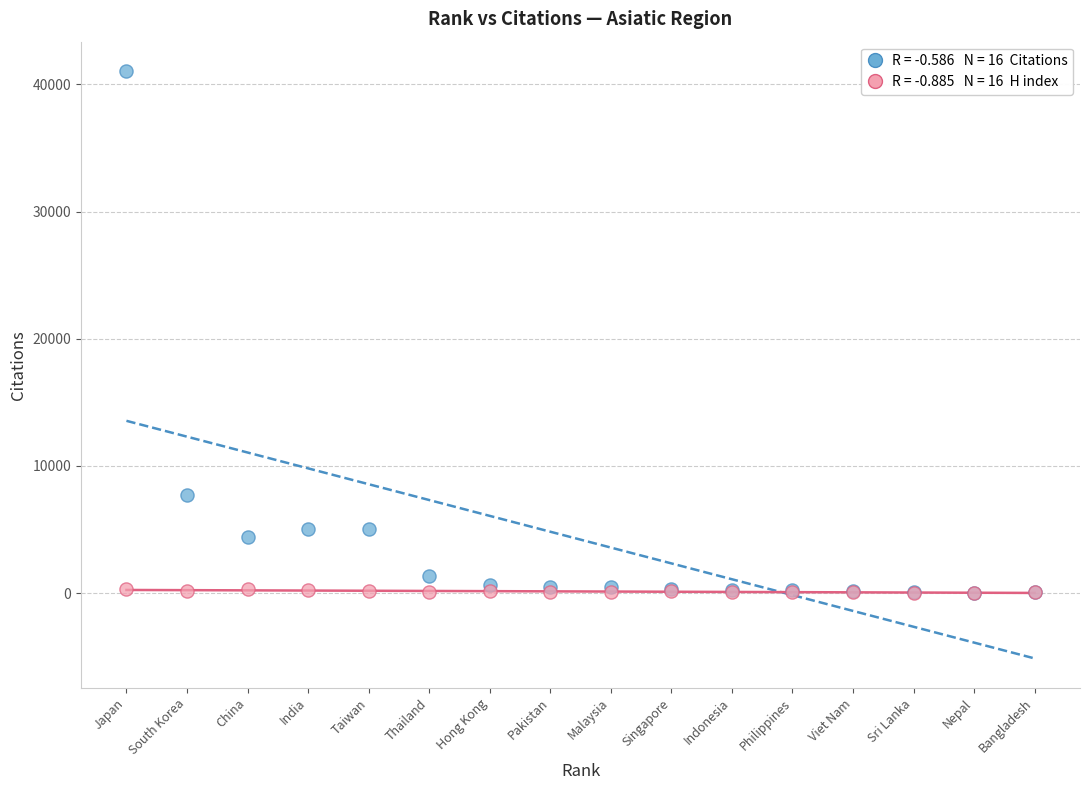

Across all series, what Y value is closest to 20534?

7729